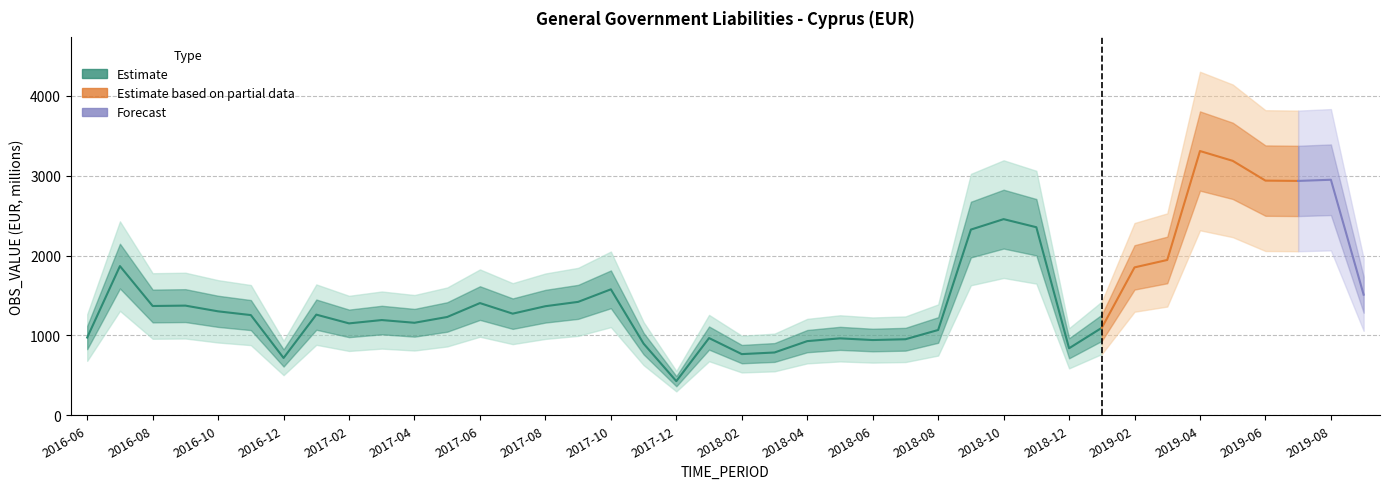

True or false: the data has more than 1 interior local peaks.

True